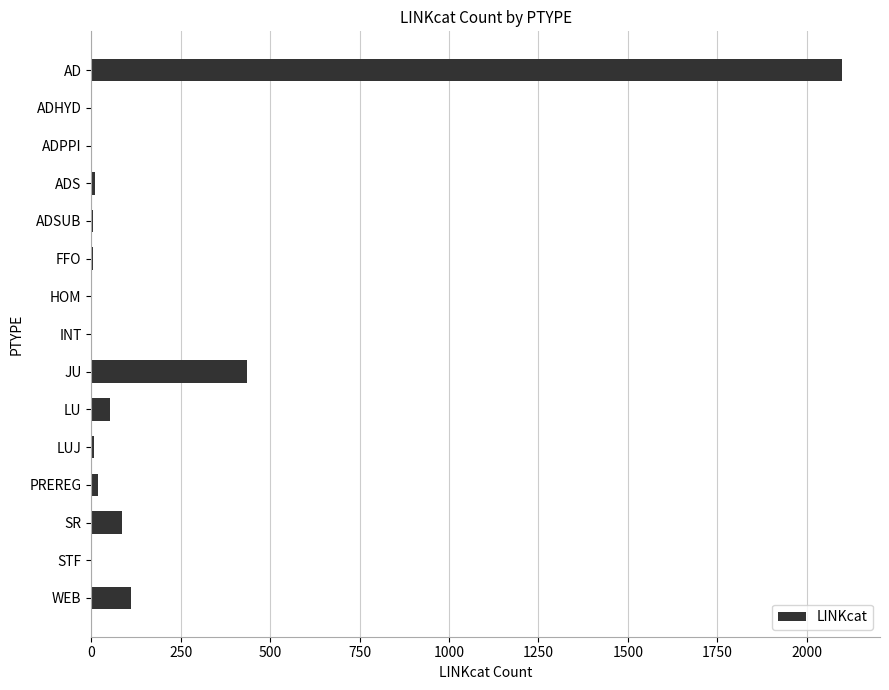

What is the ratio of the value at SR to the value at WEB?

0.8